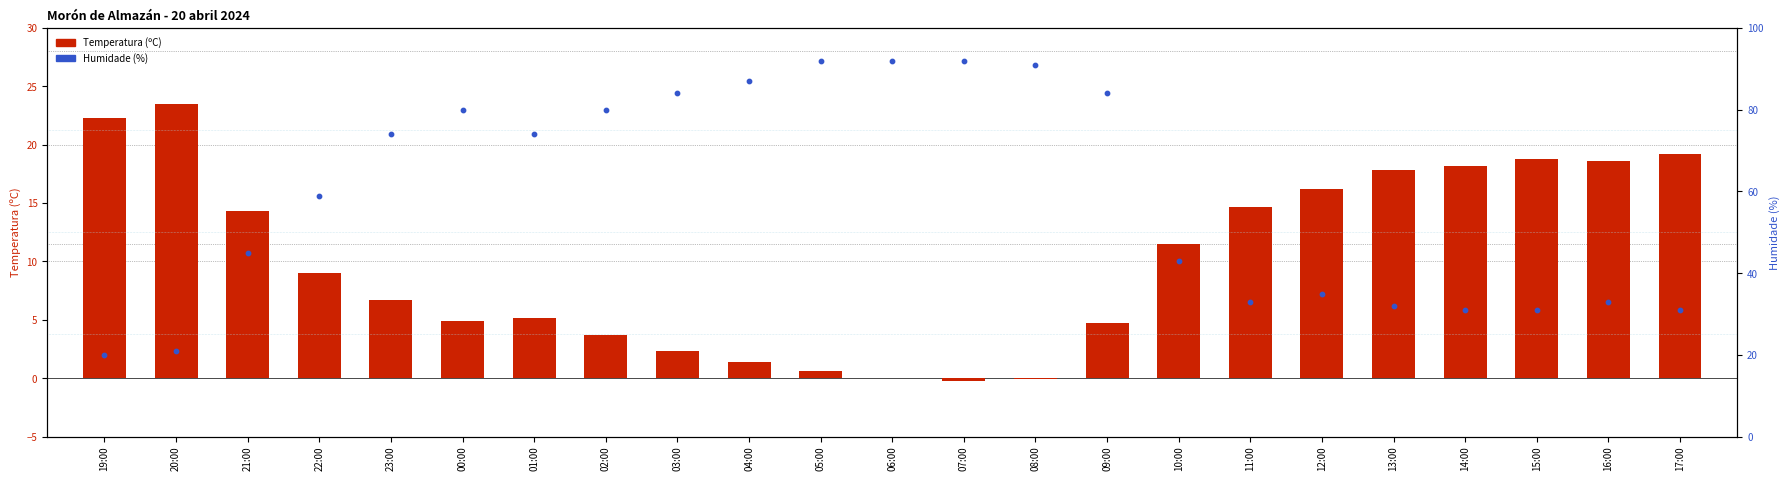

Is the value of Temperatura (ºC) at 20:00 greater than the value of Humidade (%) at 12:00?

No